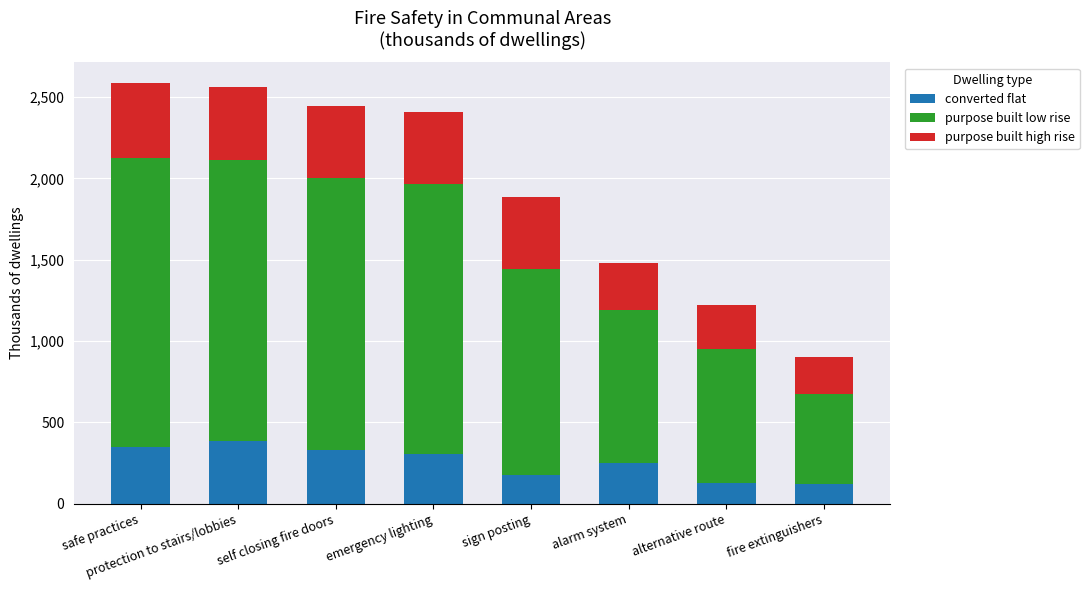

What is the highest value of the converted flat series?

389.0